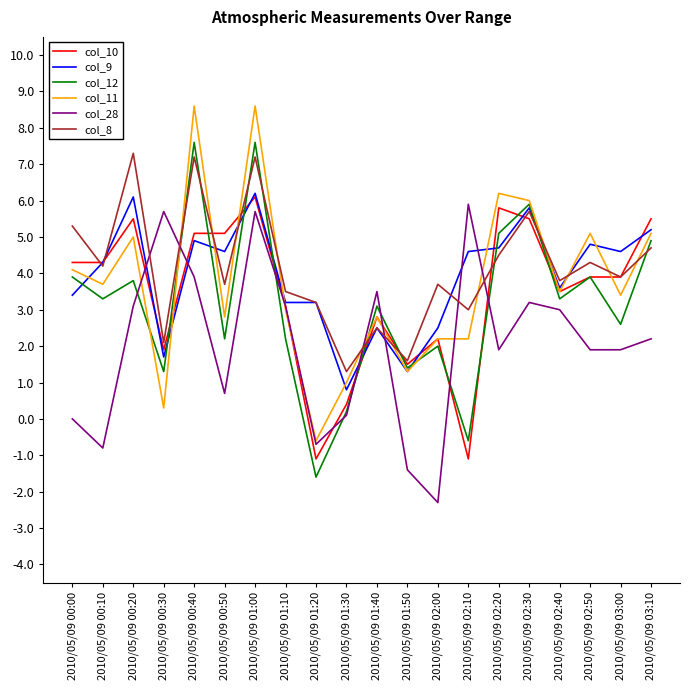

At which label is col_11 closest to 4?

2010/05/09 00:00